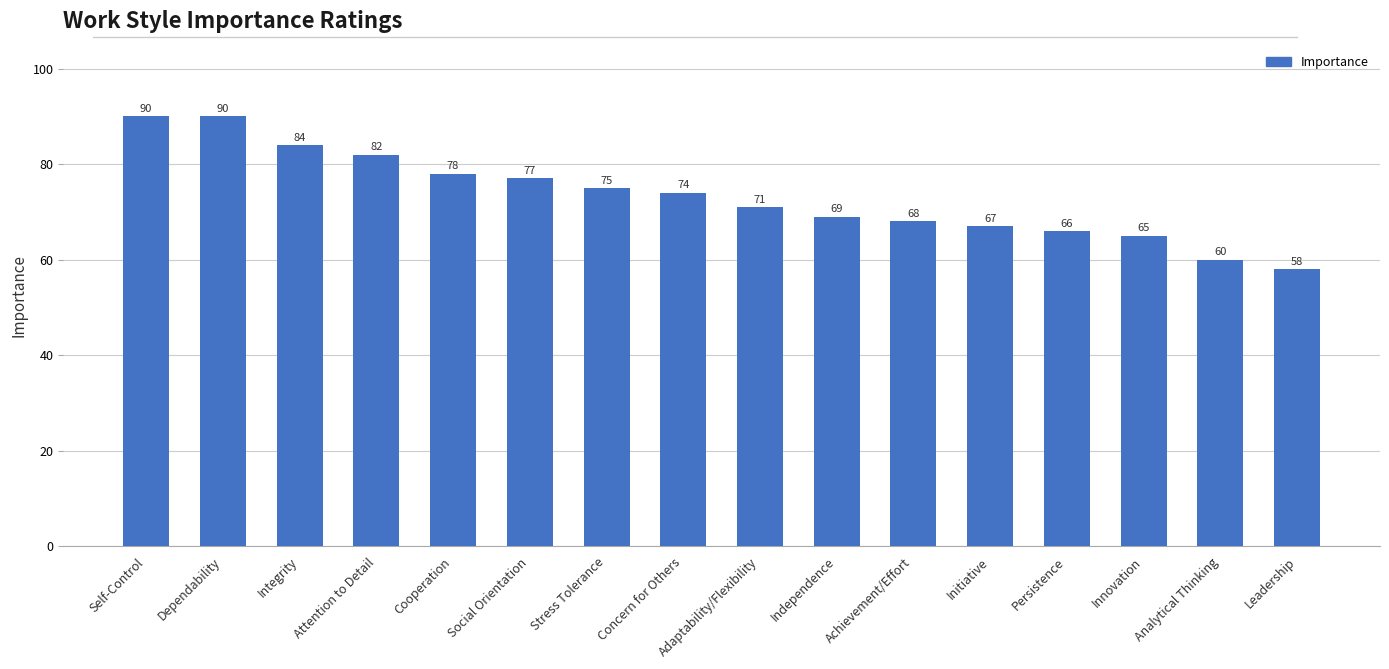

What is the change in value from Self-Control to Attention to Detail?

-8